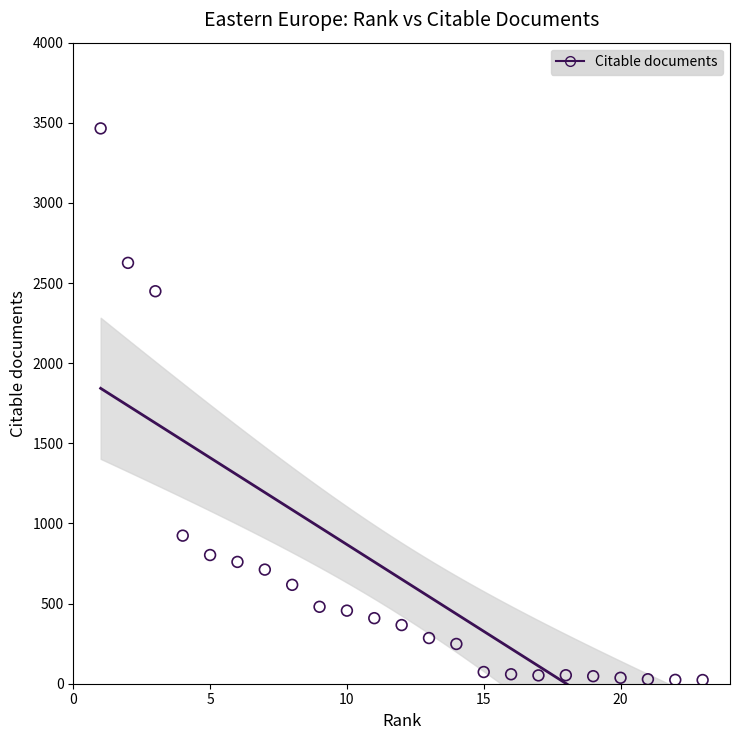

What is the range of X values (max minus min)?

22